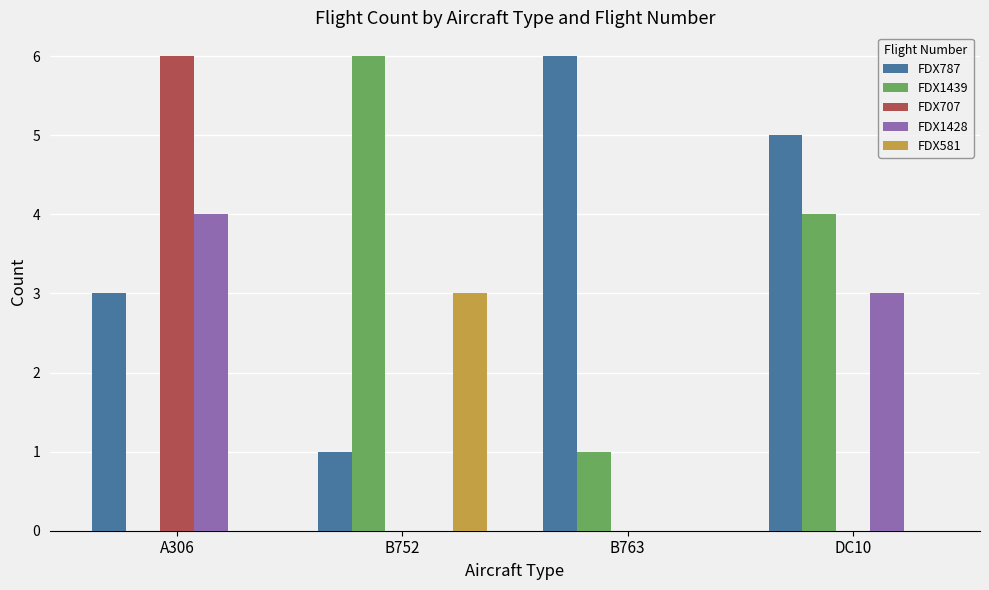

At which category is the sum across all series the highest?

A306